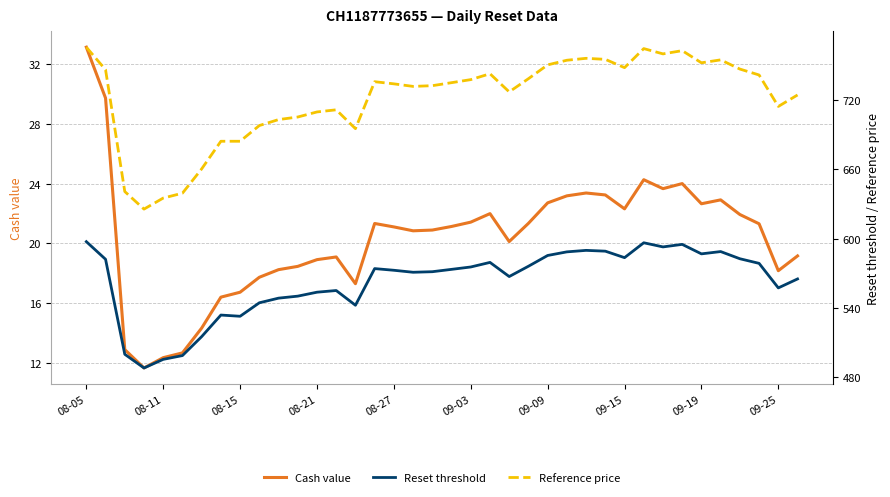

How many data points in Reference price are less than 735?

19